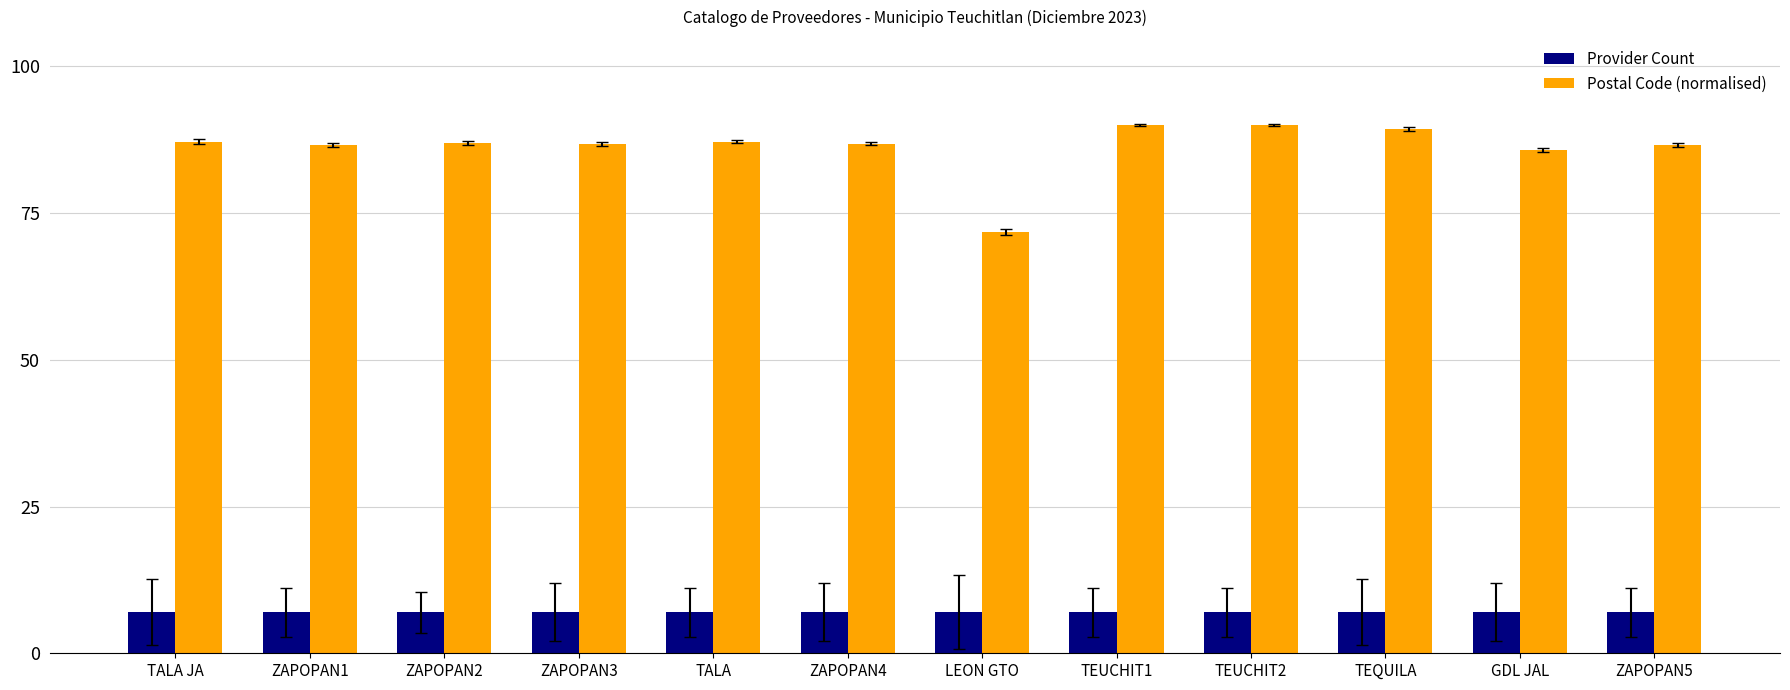

Is it true that Postal Code (normalised) equals 40.1 at ZAPOPAN1?

False